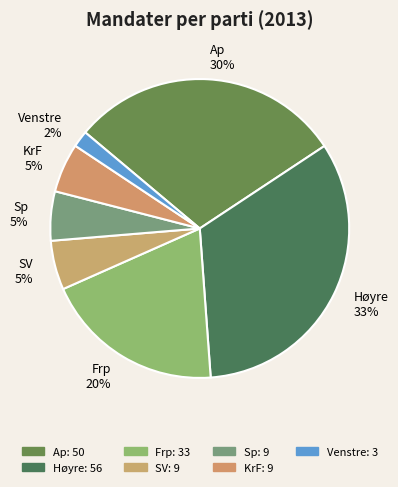

Is there any slice that represents more than half of the pie?

No